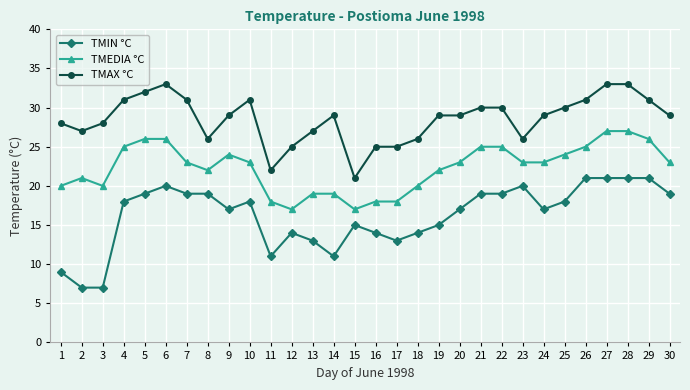

What is the average value of the TMEDIA °C series?

22